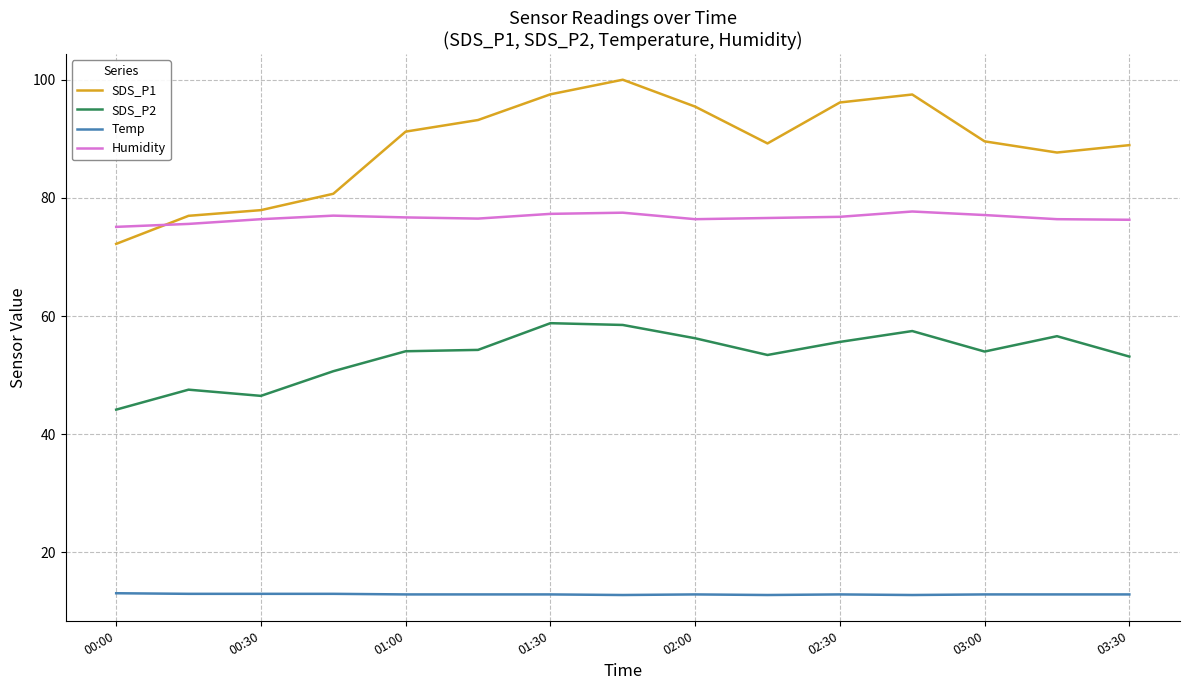

Which series has the largest range (max minus min)?

SDS_P1